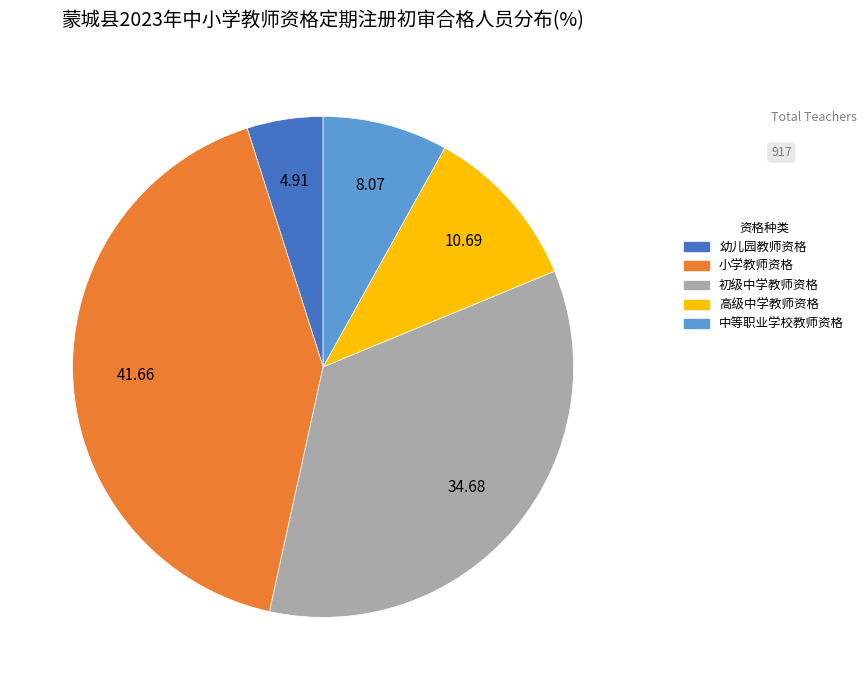

Rank the categories by value from lowest to highest.

幼儿园教师资格, 中等职业学校教师资格, 高级中学教师资格, 初级中学教师资格, 小学教师资格